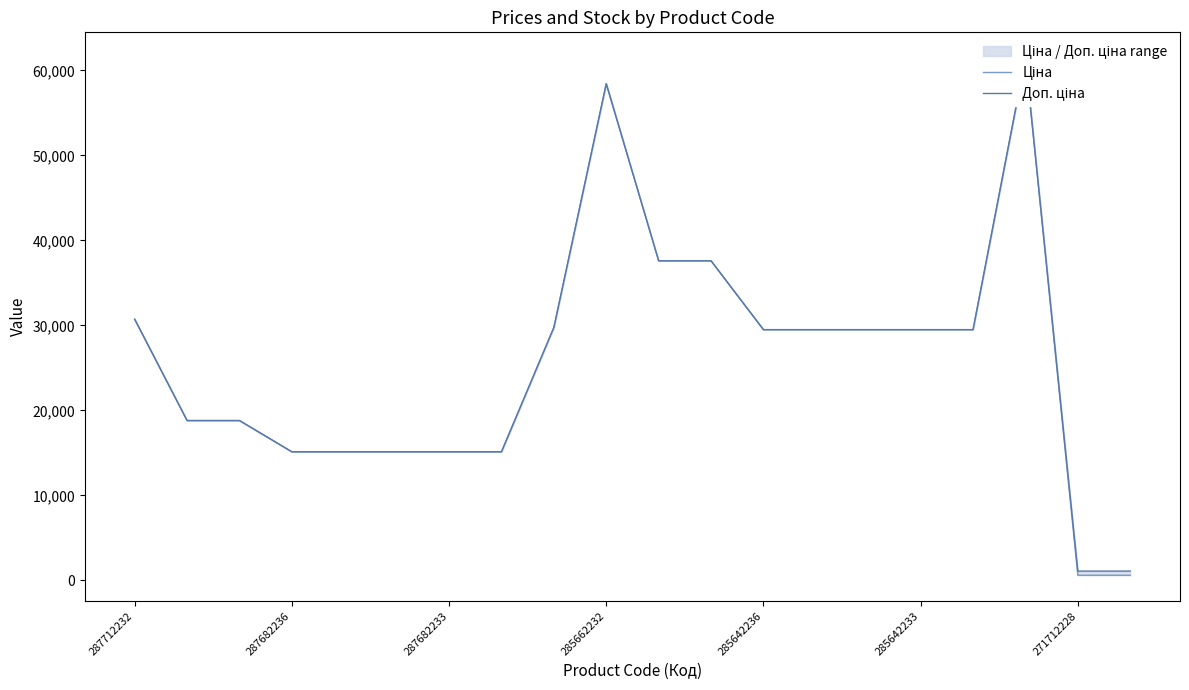

True or false: Ціна has a value of 15120.0 at 7.

True